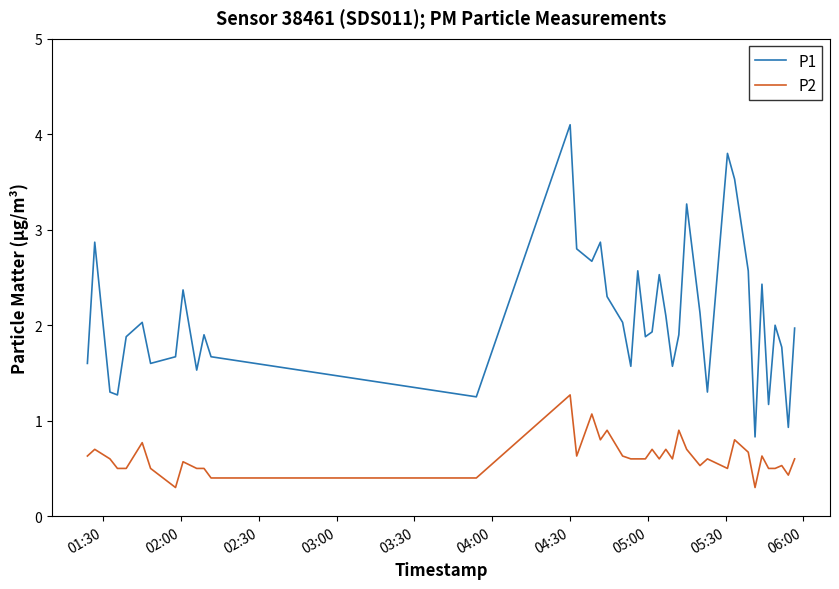

Which series has the largest total across all categories?

P1